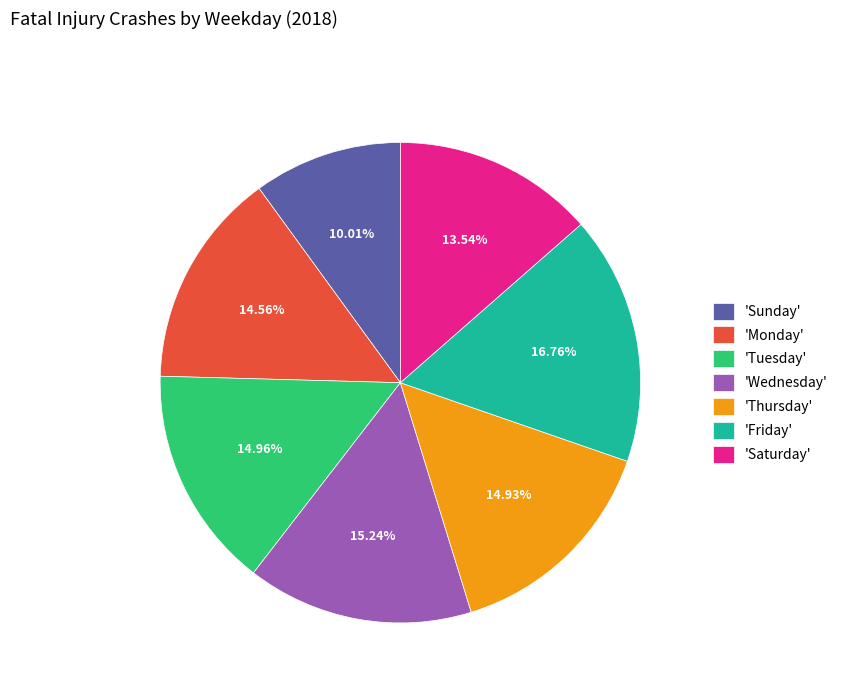

Count the number of slices in the pie.

7